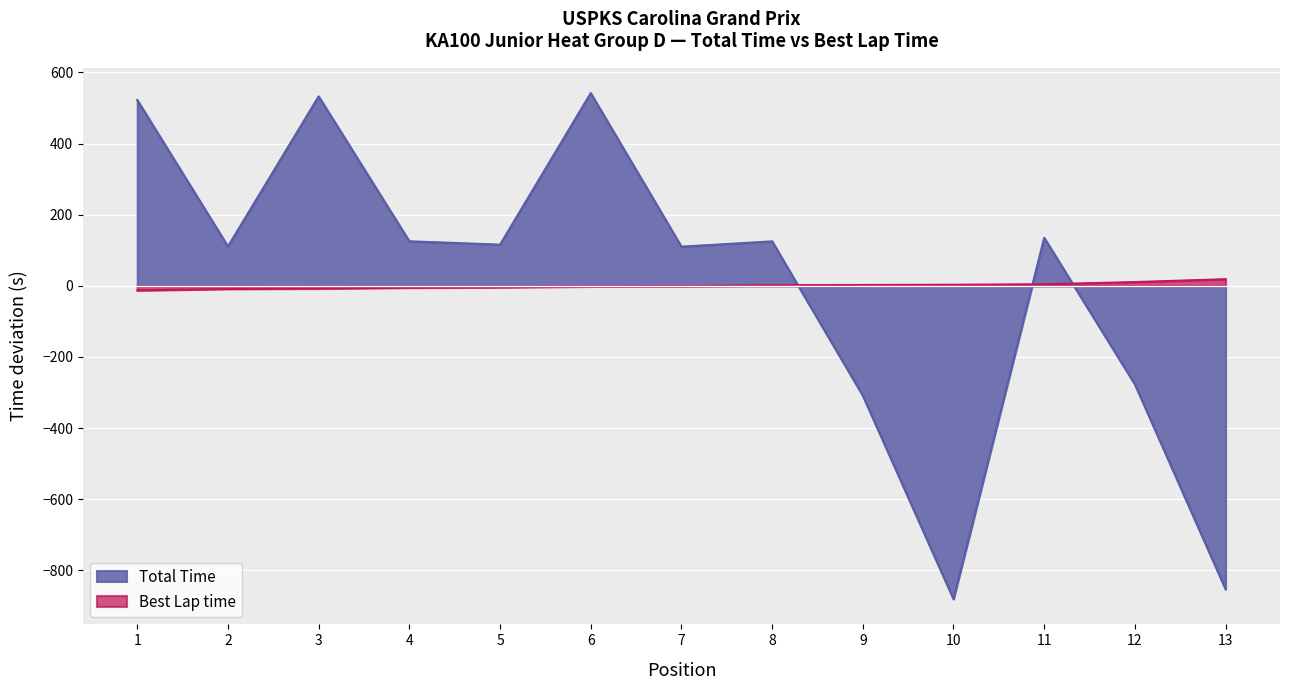

At 1, list the series in order from smallest to largest.

Best Lap time, Total Time